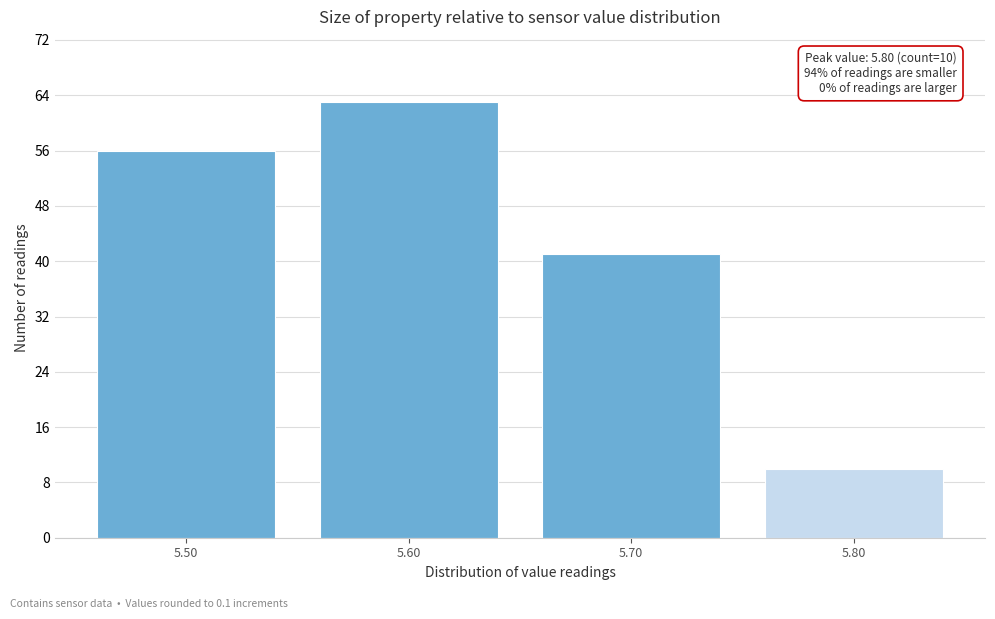

Which range on the x-axis has the tallest bar?

5.55 to 5.65